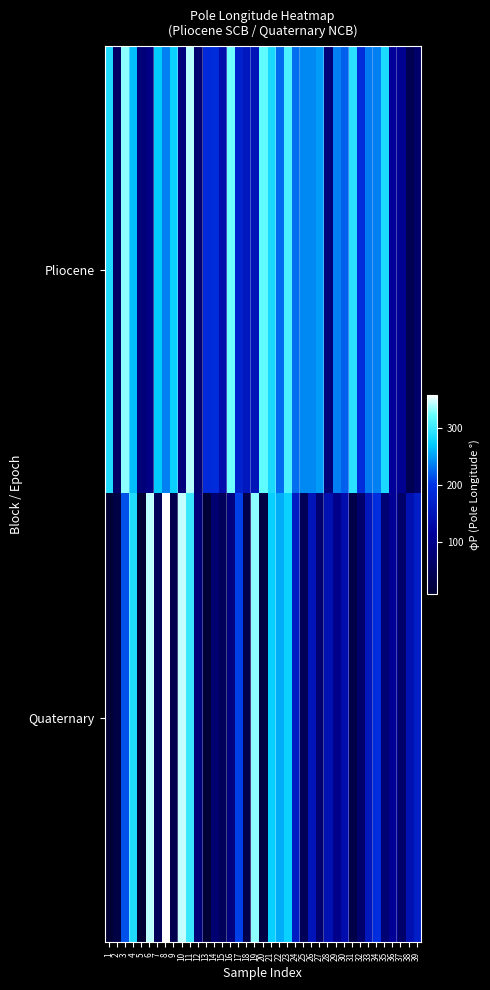

Reading left to right, what are all the values shown in this chart?

Pliocene: 1=286.2	2=62.2	3=331.9	4=265.4	5=79.4	6=92.8	7=269.6	8=235.8	9=275.6	10=85.6	11=341.1	12=71.3	13=187.0	14=188.3	15=134.4	16=325.6	17=173.5	18=155.3	19=149.0	20=318.9	21=284.1	22=226.4	23=309.7	24=227.8	25=240.2	26=239.5	27=248.6	28=80.8	29=236.2	30=221.2	31=292.5	32=188.9	33=232.8	34=236.3	35=285.5	36=114.0	37=105.7	38=41.9	39=65.5
Quaternary: 1=10.3	2=25.9	3=213.8	4=286.6	5=8.0	6=342.5	7=48.8	8=358.6	9=37.2	10=343.9	11=300.3	12=79.6	13=12.8	14=72.2	15=51.6	16=90.1	17=205.3	18=34.2	19=331.8	20=26.7	21=274.5	22=256.3	23=275.7	24=161.5	25=45.1	26=147.9	27=72.5	28=142.0	29=98.5	30=134.3	31=30.6	32=67.3	33=154.1	34=194.1	35=76.8	36=109.6	37=64.9	38=141.8	39=166.6